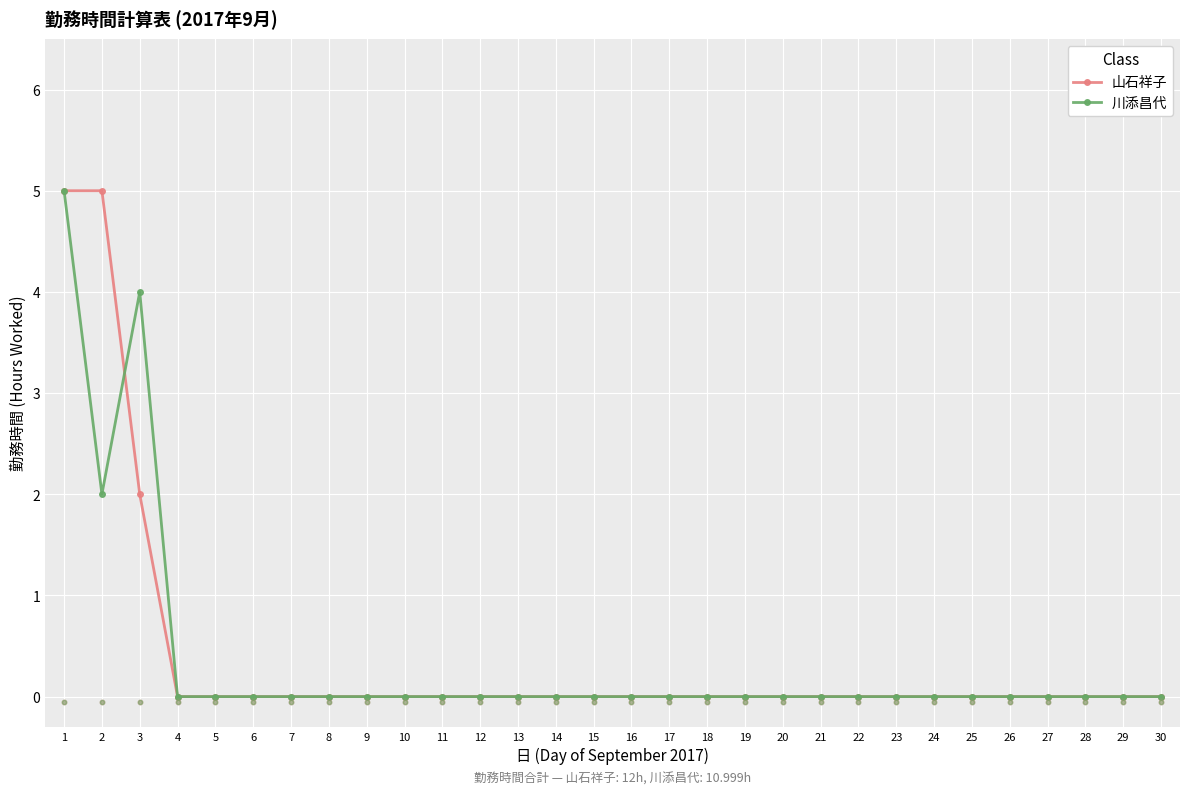

Which series has the largest Y range (max minus min)?

山石祥子